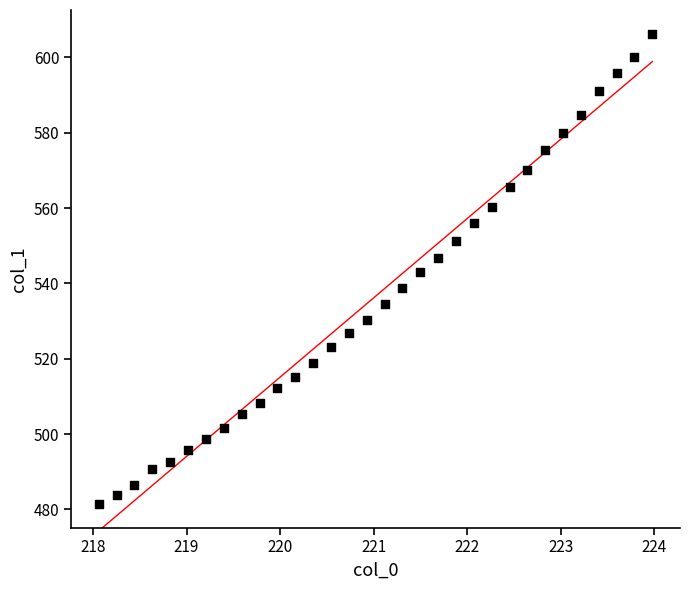

What is the range of Y values (max minus min)?

125.0